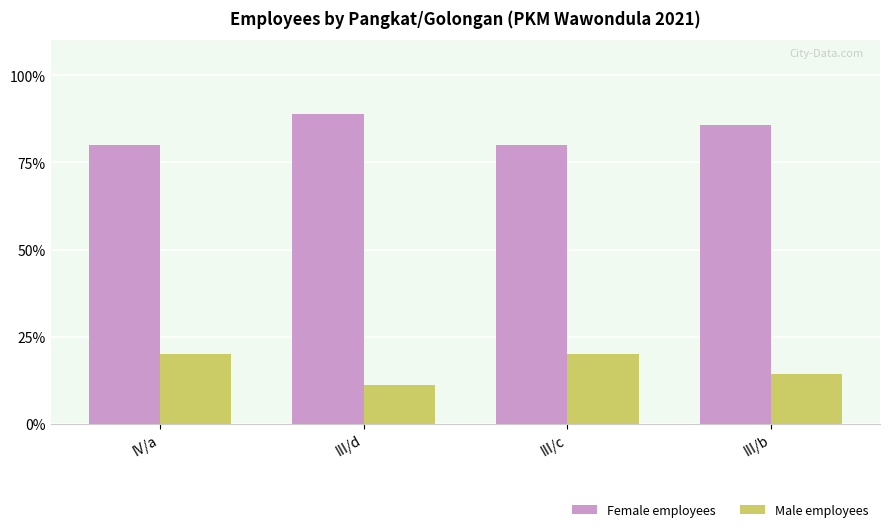

At which label is Male employees closest to 15?

III/b